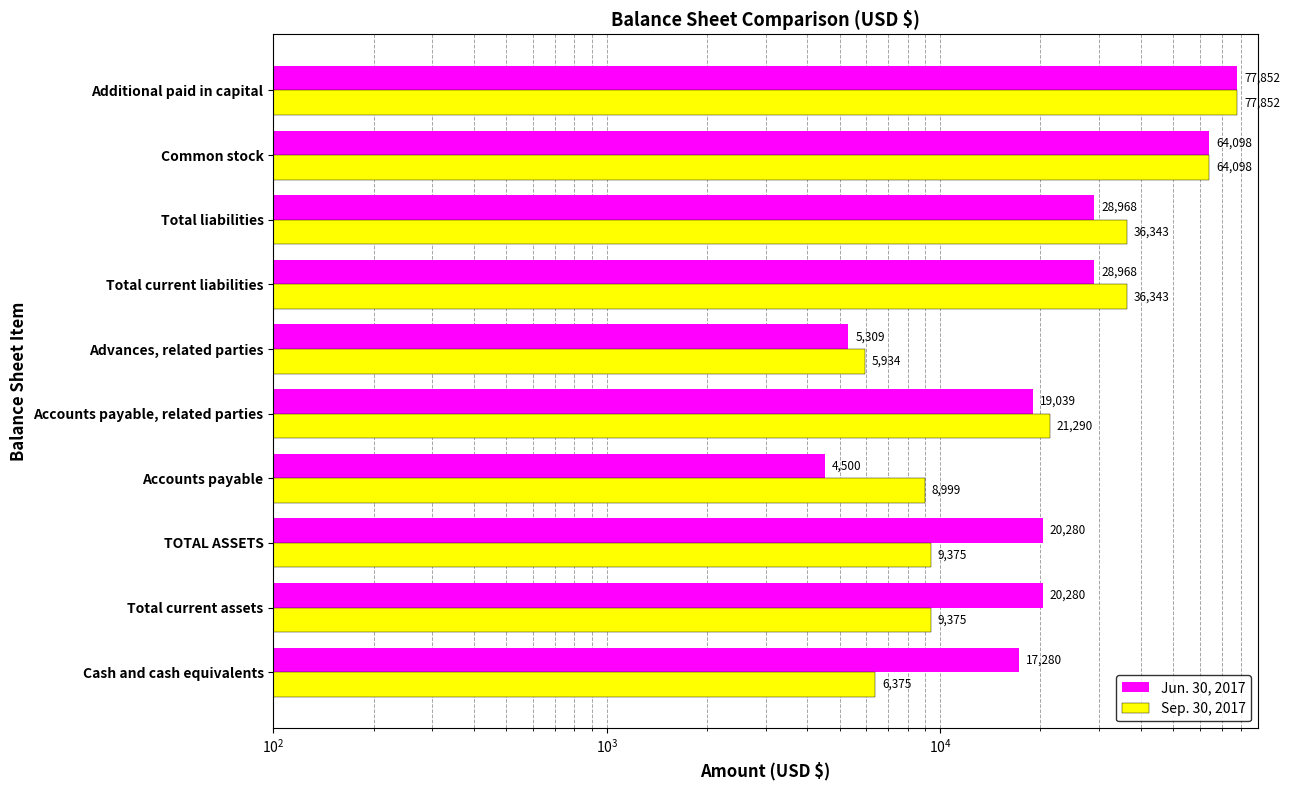

Which series has the largest range (max minus min)?

Jun. 30, 2017